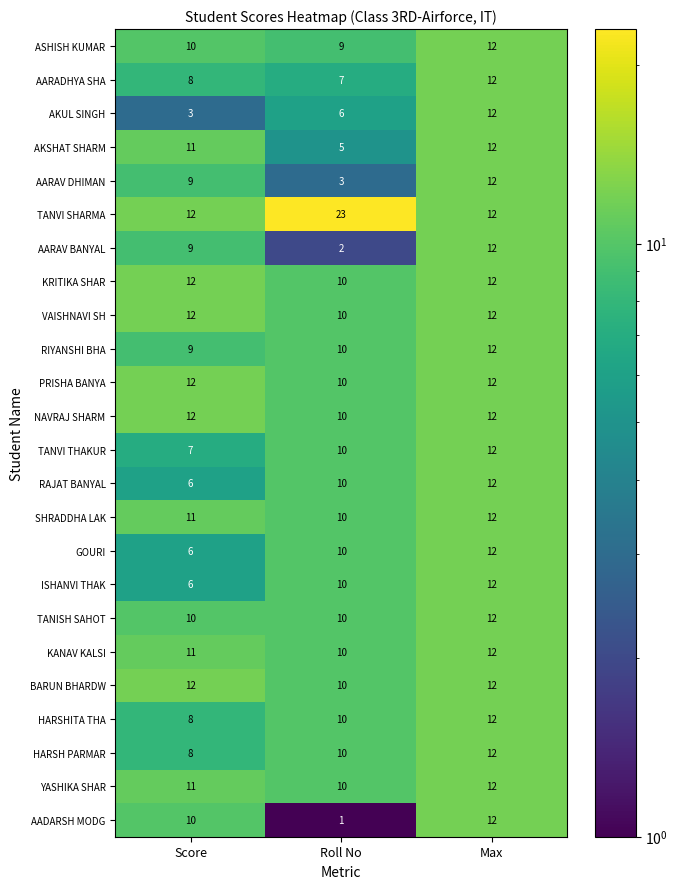

List the labels in order of AARAV BANYAL value, smallest first.

Roll No, Score, Max